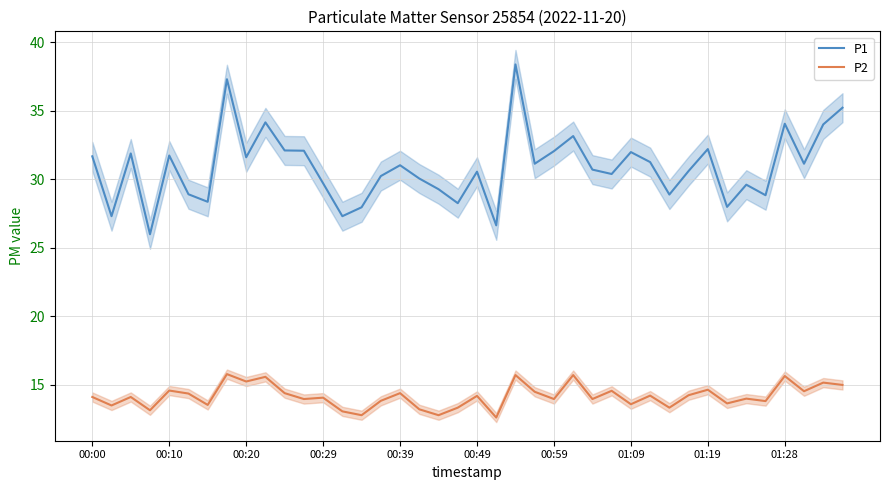

How many lines are shown in the chart?

2